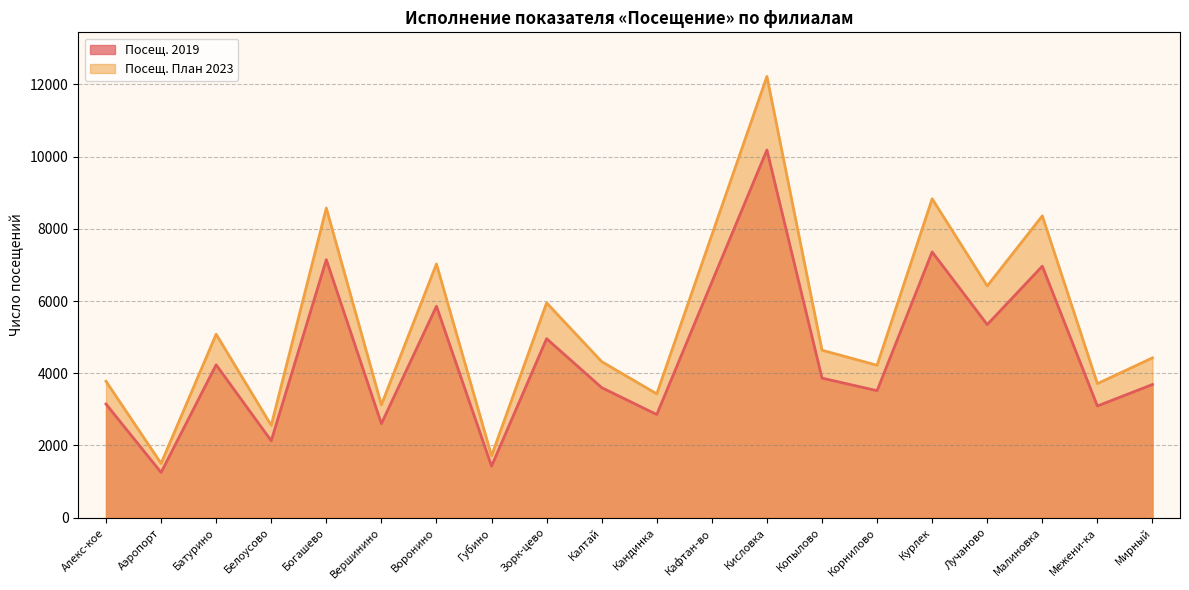

List the labels in order of Посещ. 2019 value, largest first.

Кисловка, Курлек, Богашево, Малиновка, Кафтан-во, Воронино, Лучаново, Зорк-цево, Батурино, Копылово, Мирный, Калтай, Корнилово, Алекс-кое, Межени-ка, Кандинка, Вершинино, Белоусово, Губино, Аэропорт